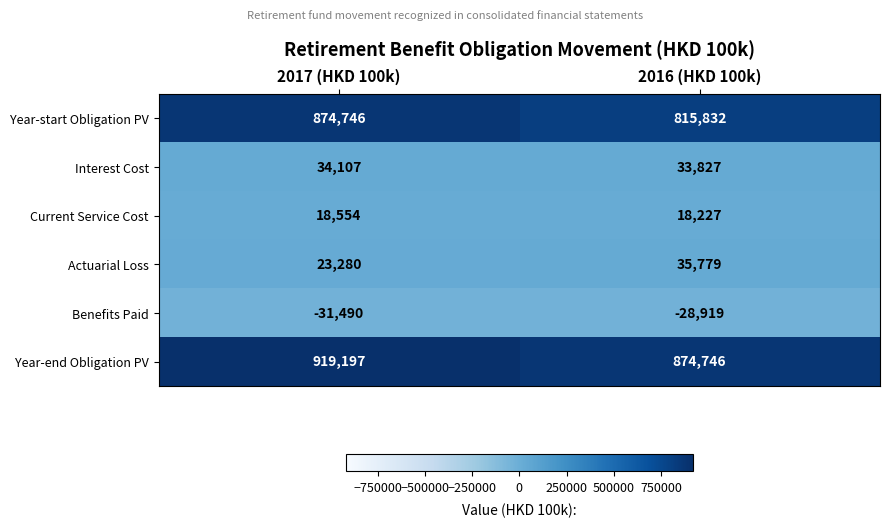

At how many categories does at least one series exceed 83794?

2